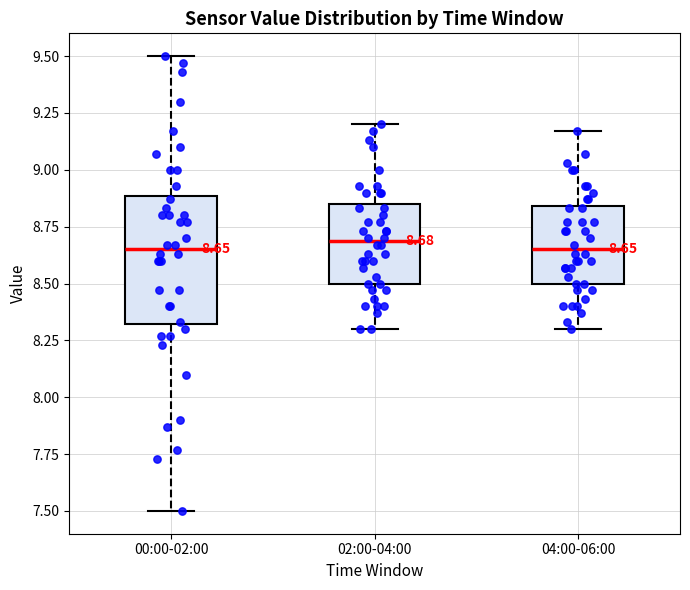

Comparing the boxes themselves (not the whiskers), which one is the tallest?

00:00-02:00